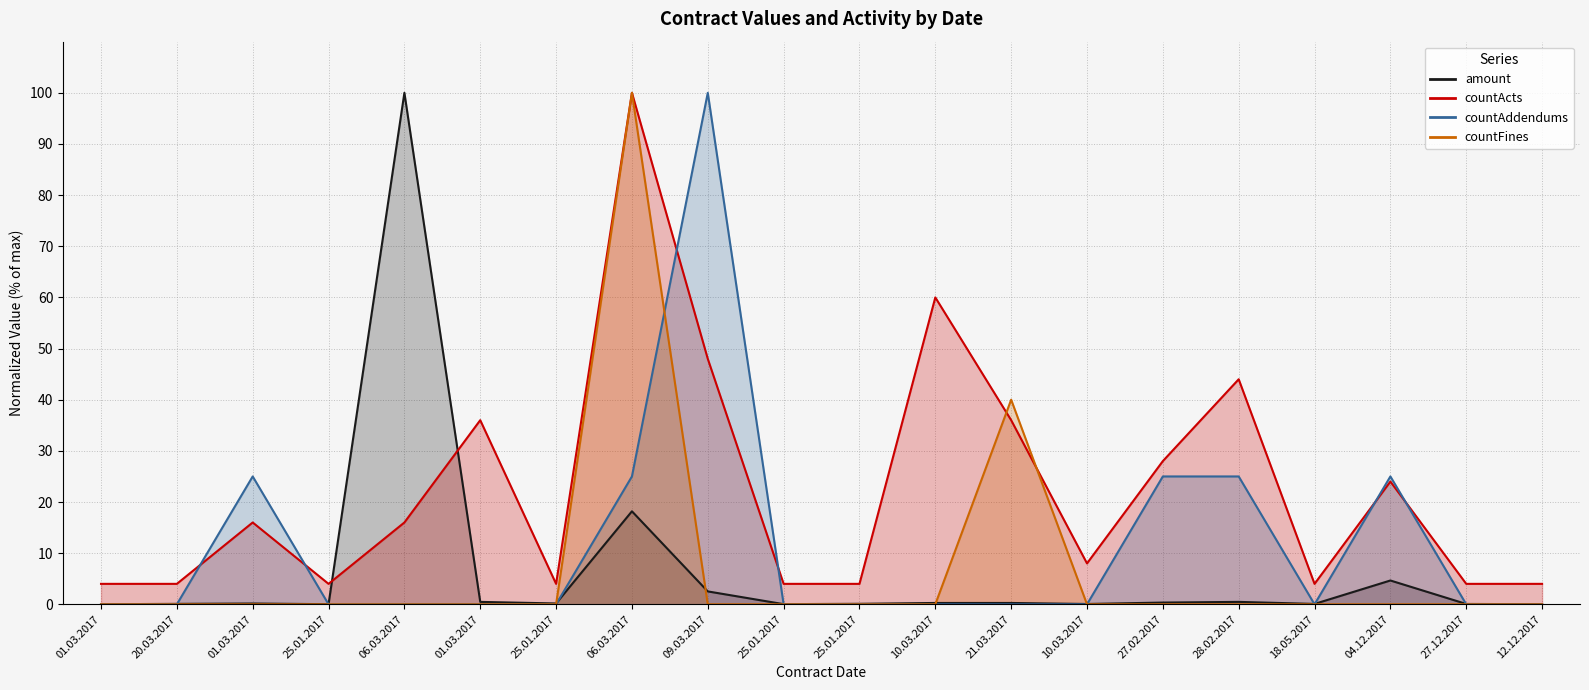

What is the difference between the highest and lowest values at 06.03.2017?

100.0